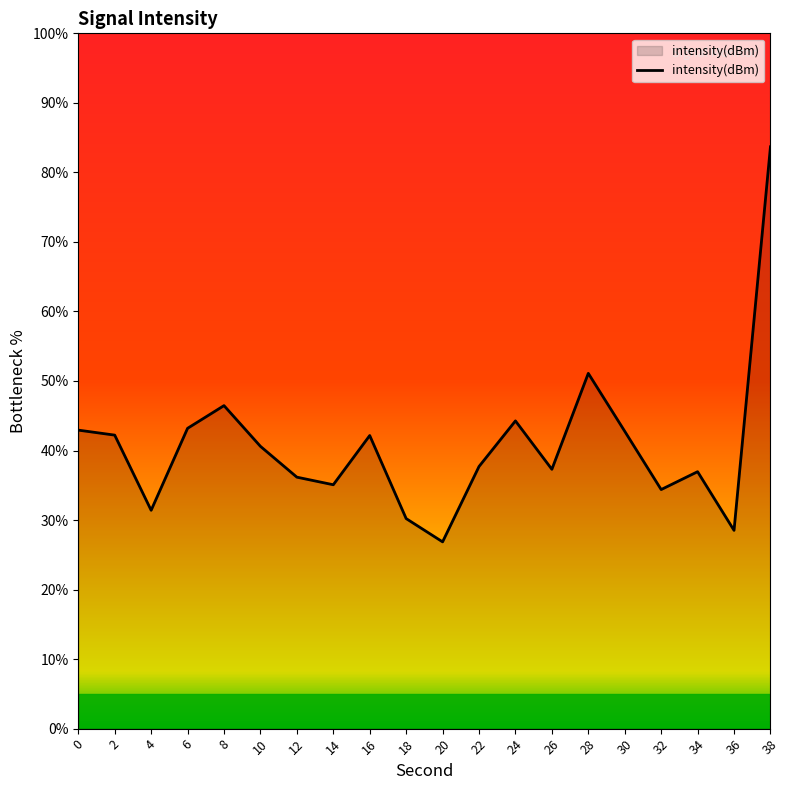

Which label corresponds to the largest value in the chart?

38